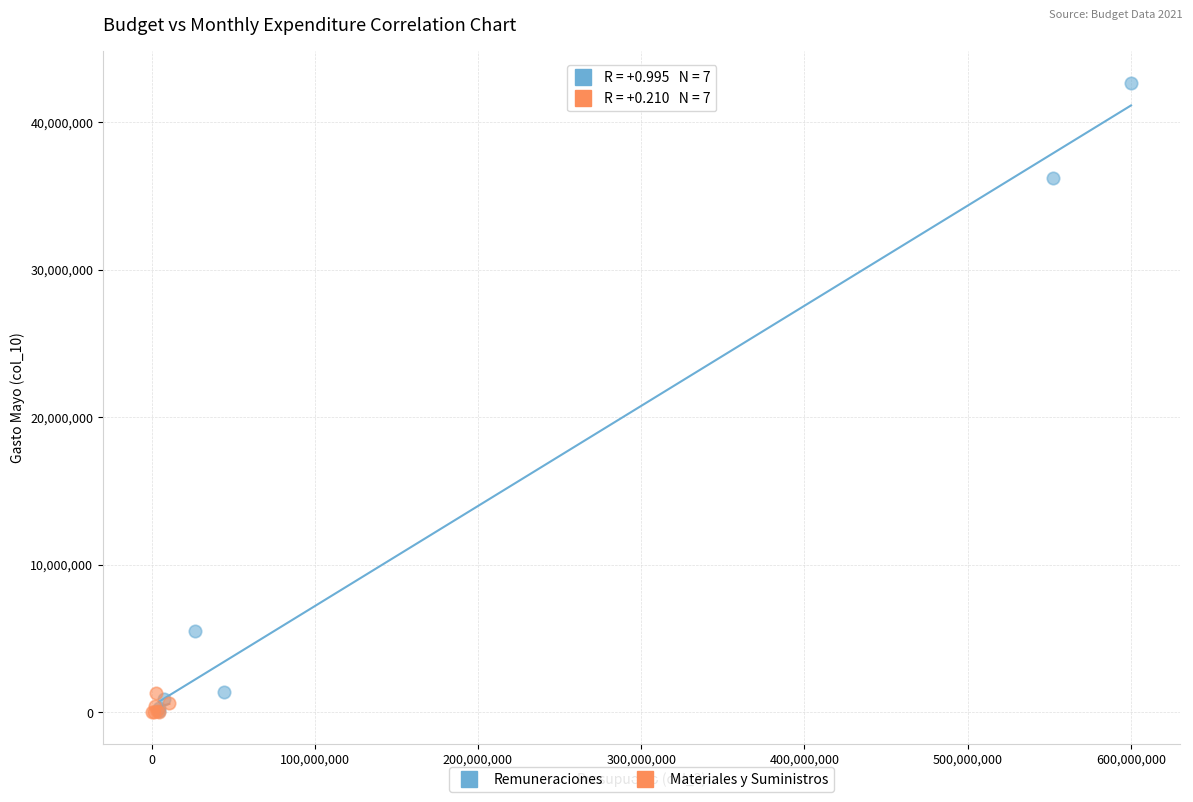

Which series has the largest Y range (max minus min)?

Remuneraciones